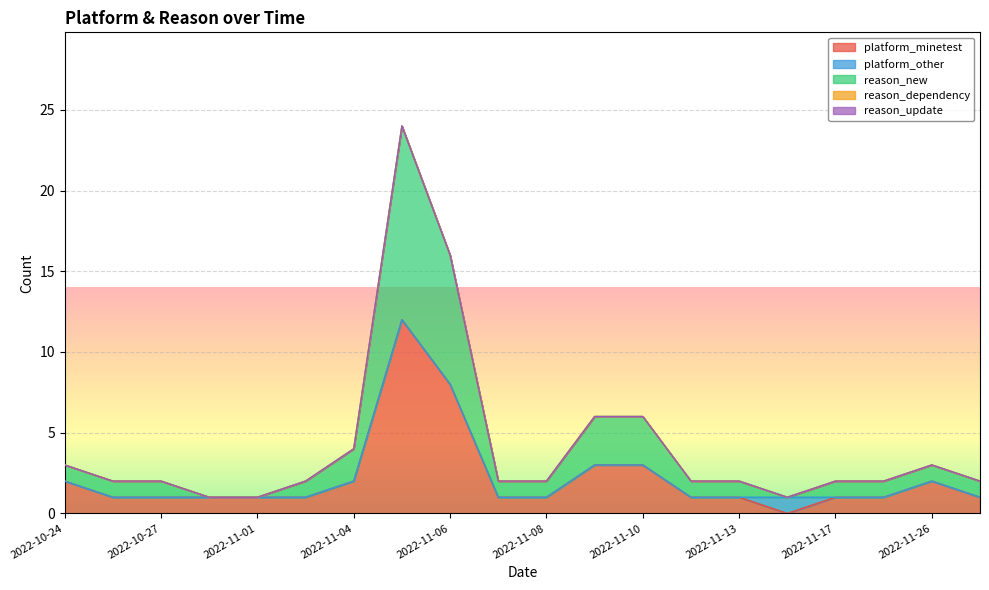

Reading right to left, extract all data points from this chart.

platform_minetest: 1	2	1	1	0	1	1	3	3	1	1	8	12	2	1	1	1	1	1	2
platform_other: 0	0	0	0	1	0	0	0	0	0	0	0	0	0	0	0	0	0	0	0
reason_new: 1	1	1	1	0	1	1	3	3	1	1	8	12	2	1	0	0	1	1	1
reason_dependency: 0	0	0	0	0	0	0	0	0	0	0	0	0	0	0	0	0	0	0	0
reason_update: 0	0	0	0	0	0	0	0	0	0	0	0	0	0	0	0	0	0	0	0